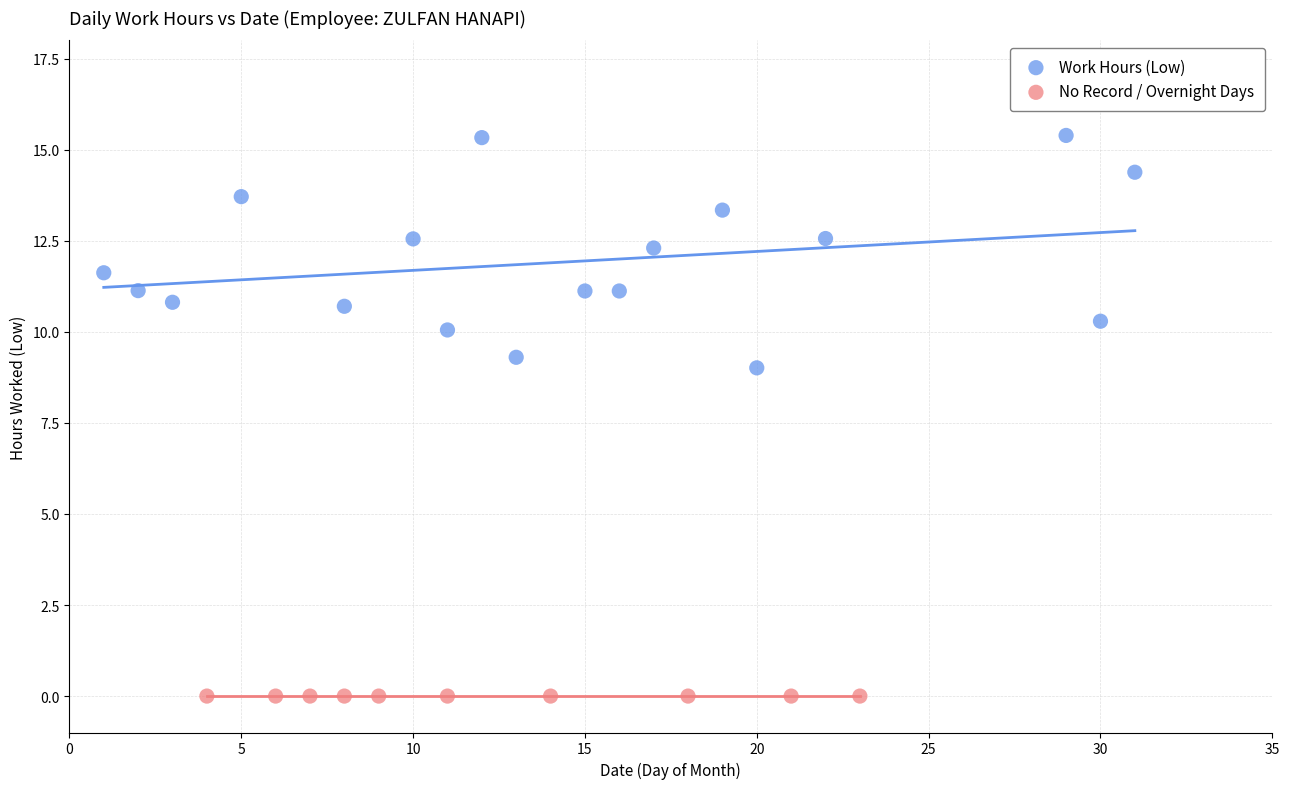

Which series contains the highest Y value?

Work Hours (Low)